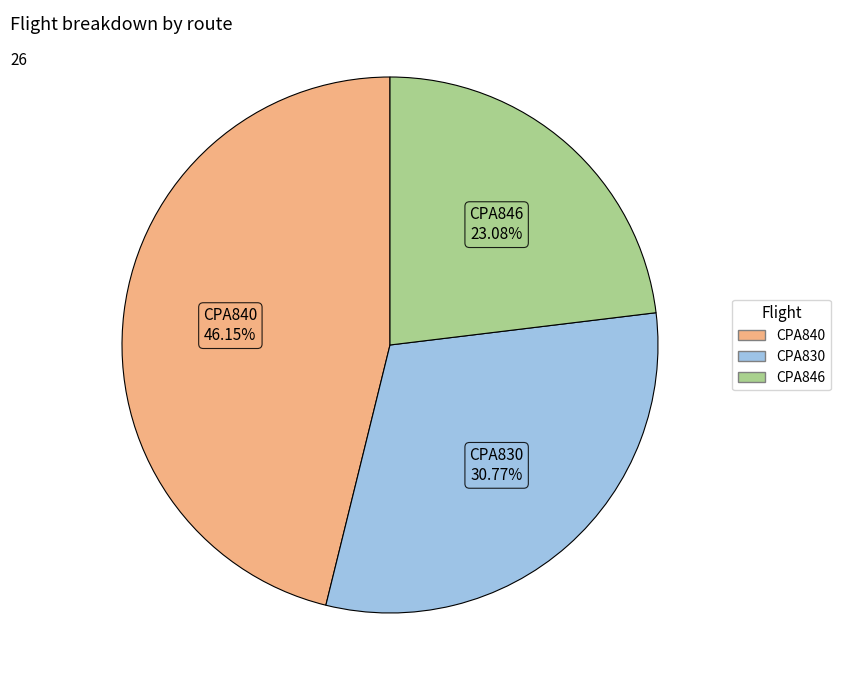

What percentage is NOT represented by CPA830?

69.2%